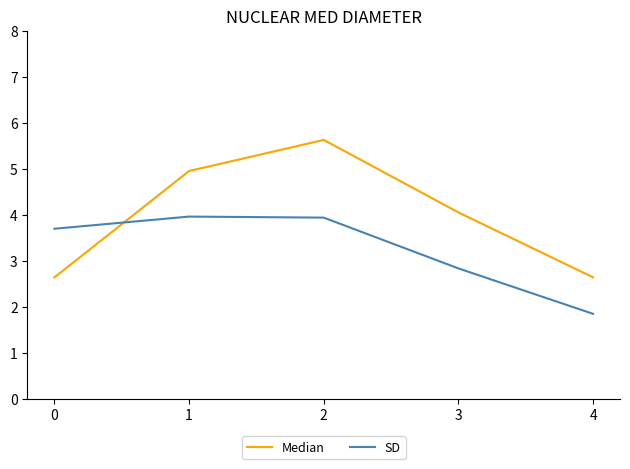

True or false: SD and Median cross at least once.

True